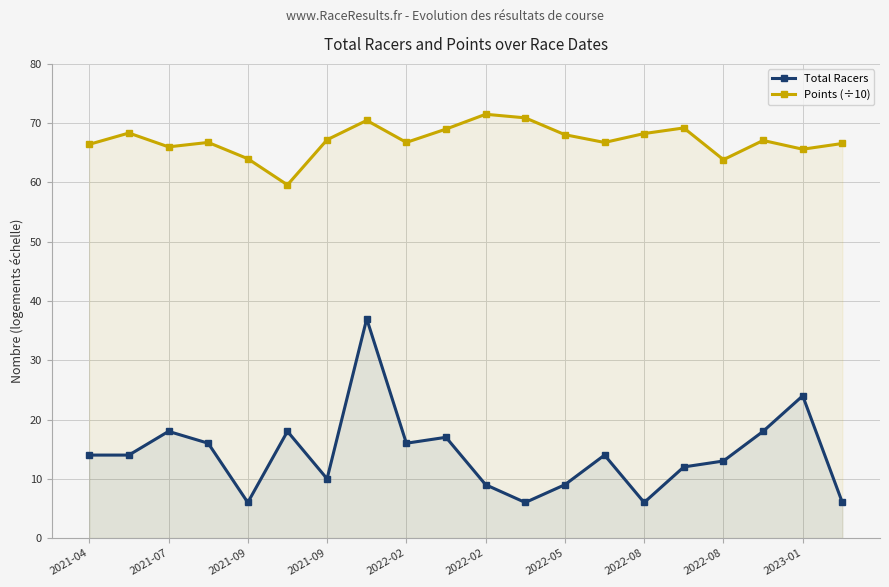

What is the maximum value shown in the chart?

71.5